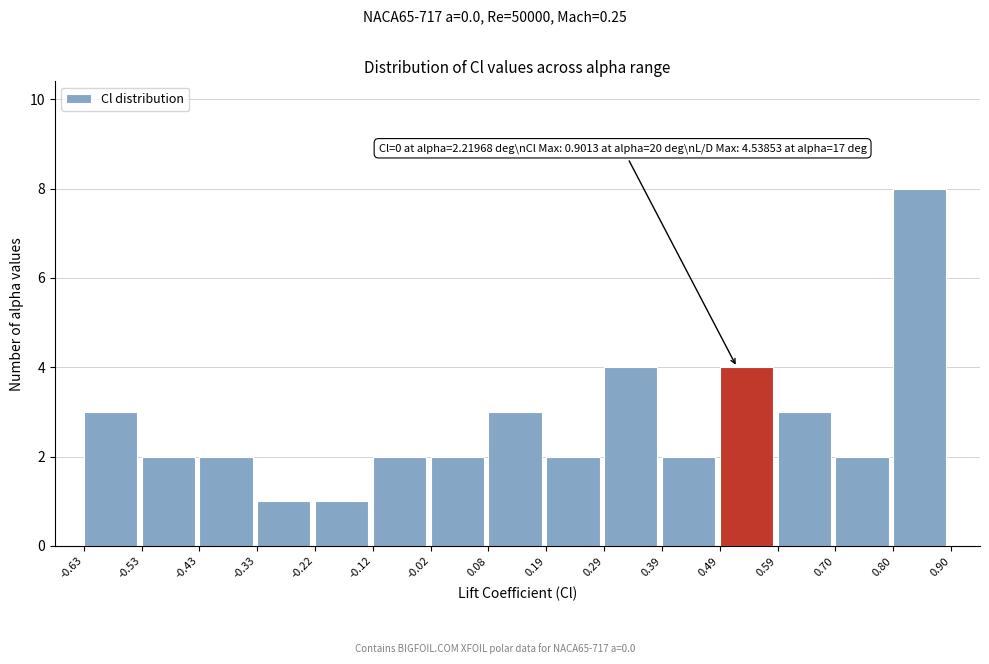

Over which range of the x-axis is the bar tallest?

0.80 to 0.90